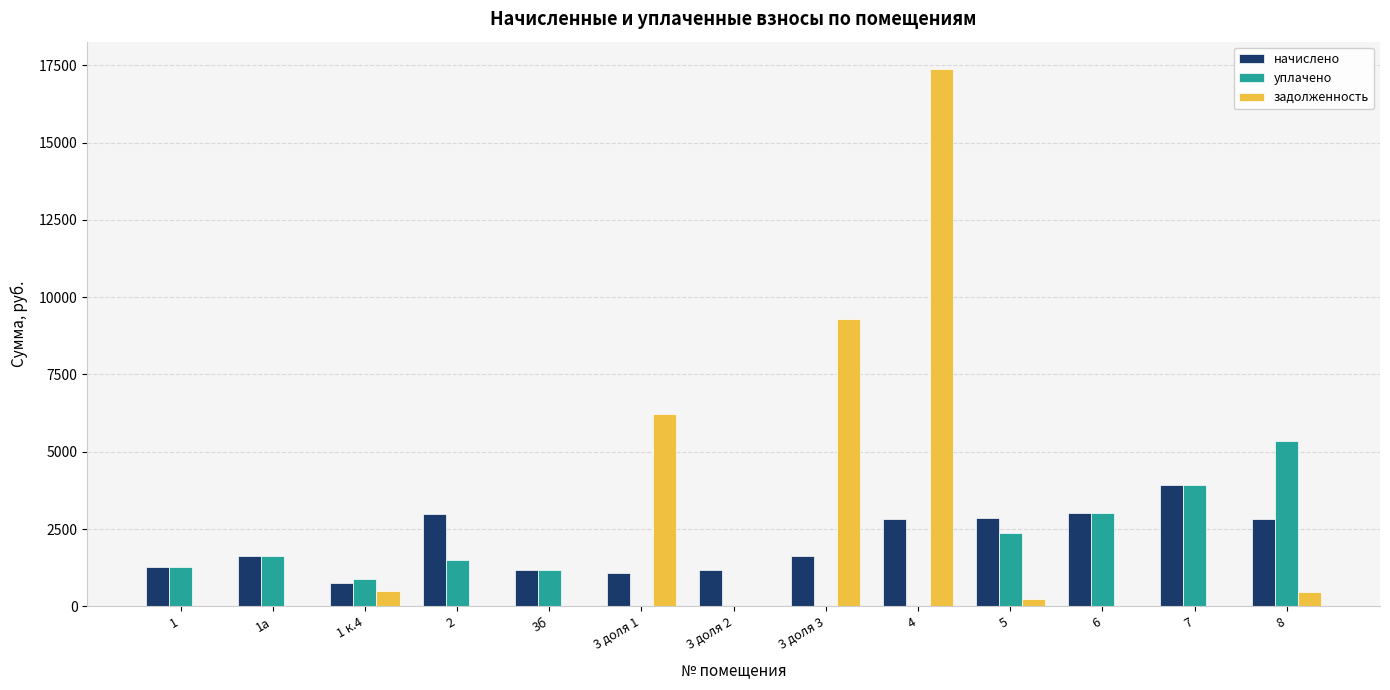

How many categories are shown in the chart?

13